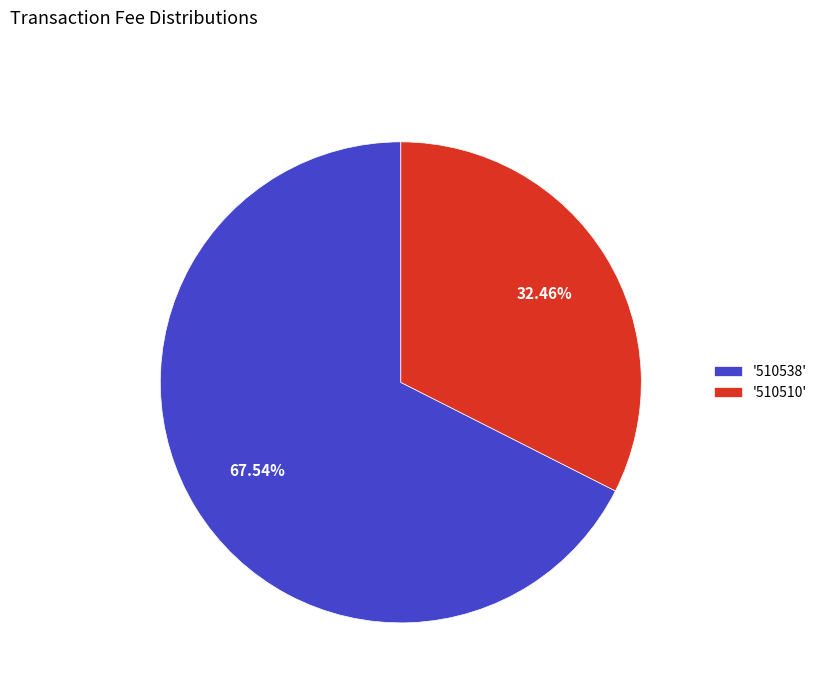

Do '510538' and '510510' together represent more than half of the pie?

Yes